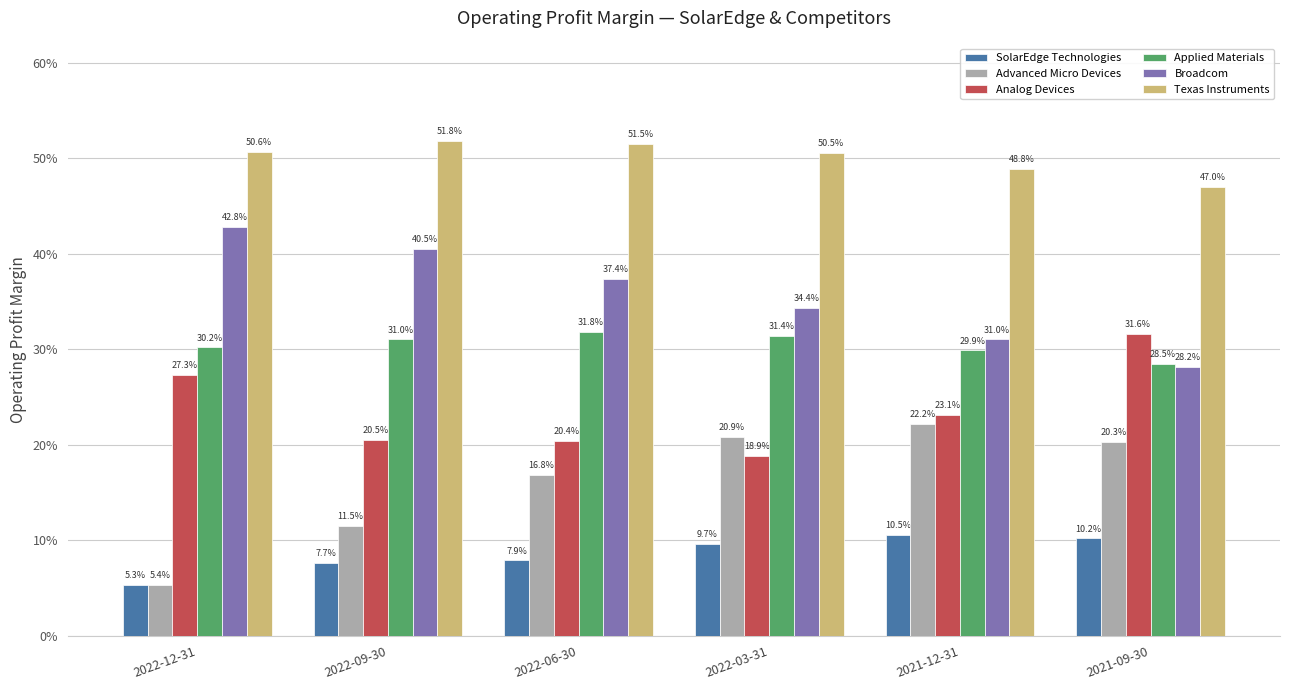

Does the chart contain stacked bars?

No